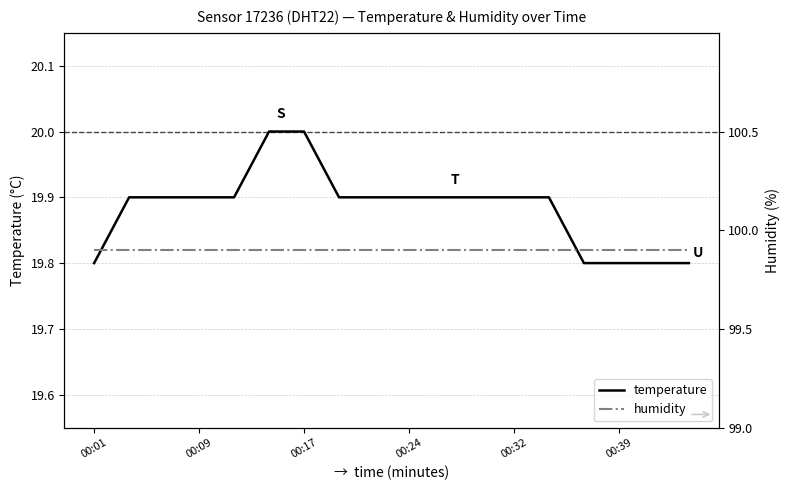

The temperature series shows 19.8 at 00:39. True or false?

True